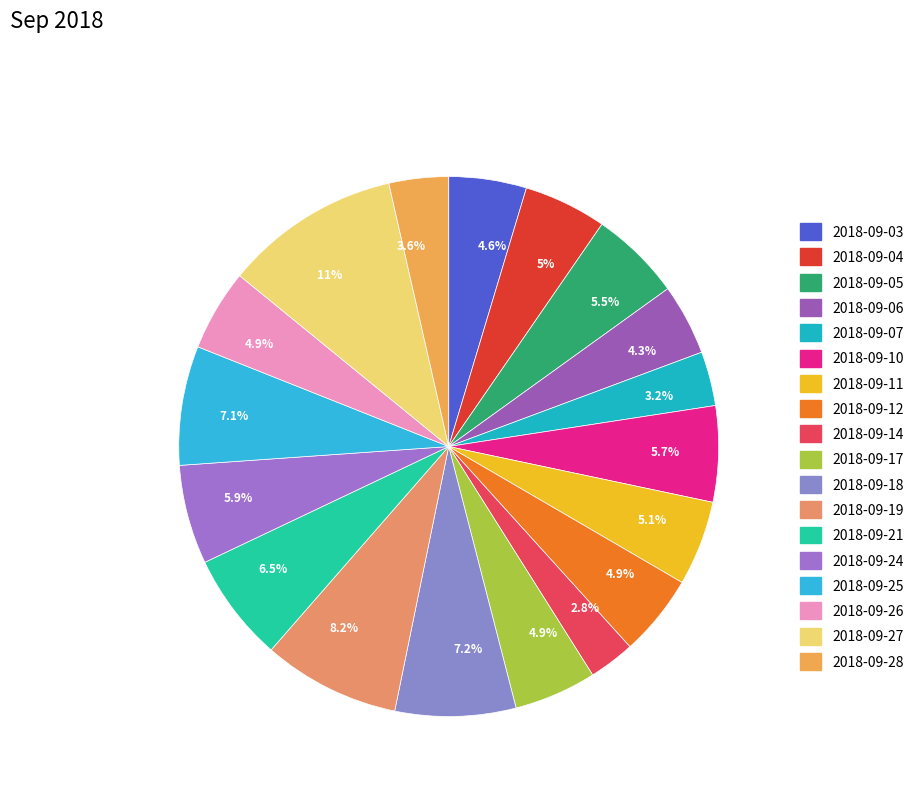

What is the largest slice in the pie chart?

2018-09-27